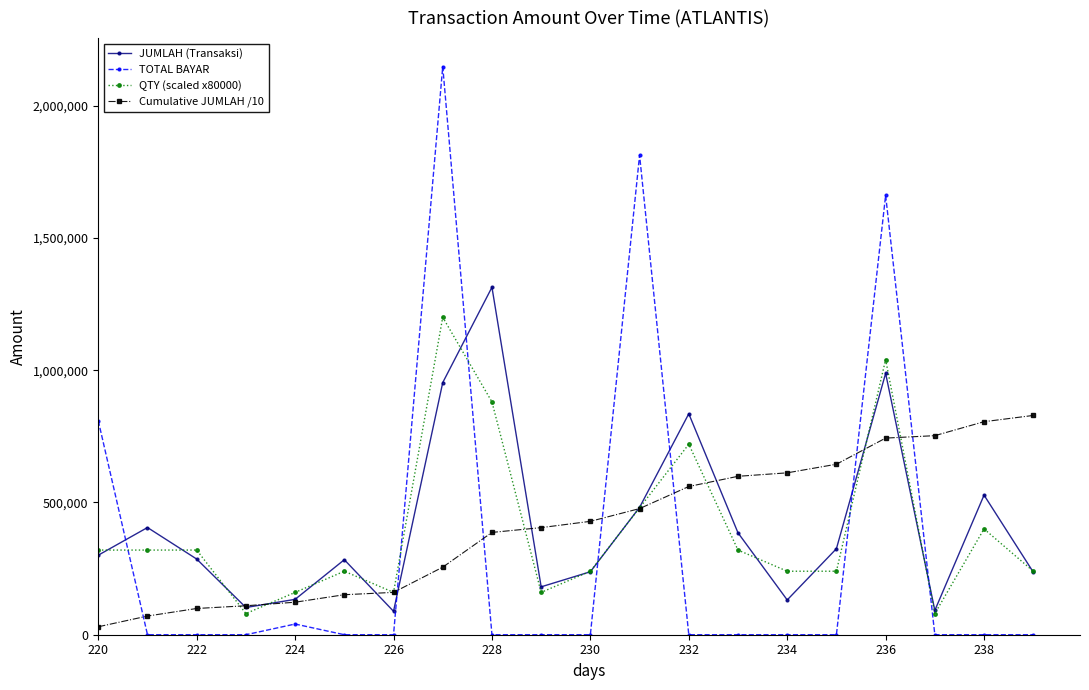

What is the maximum value for Cumulative JUMLAH /10?

828896.6